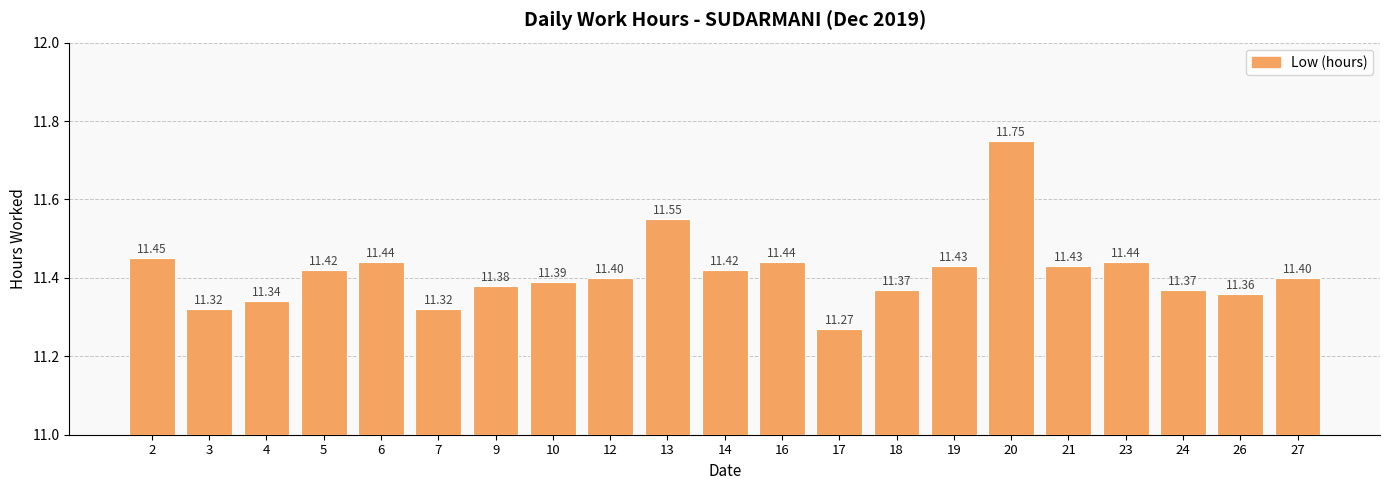

What is the difference between the maximum and minimum values?

0.5